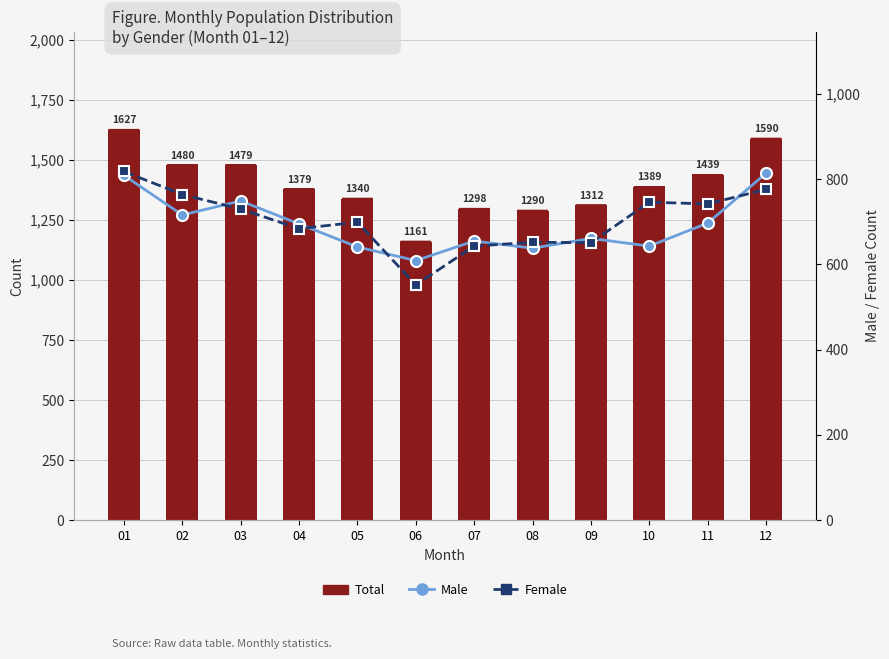

Count the number of categories in the chart.

12